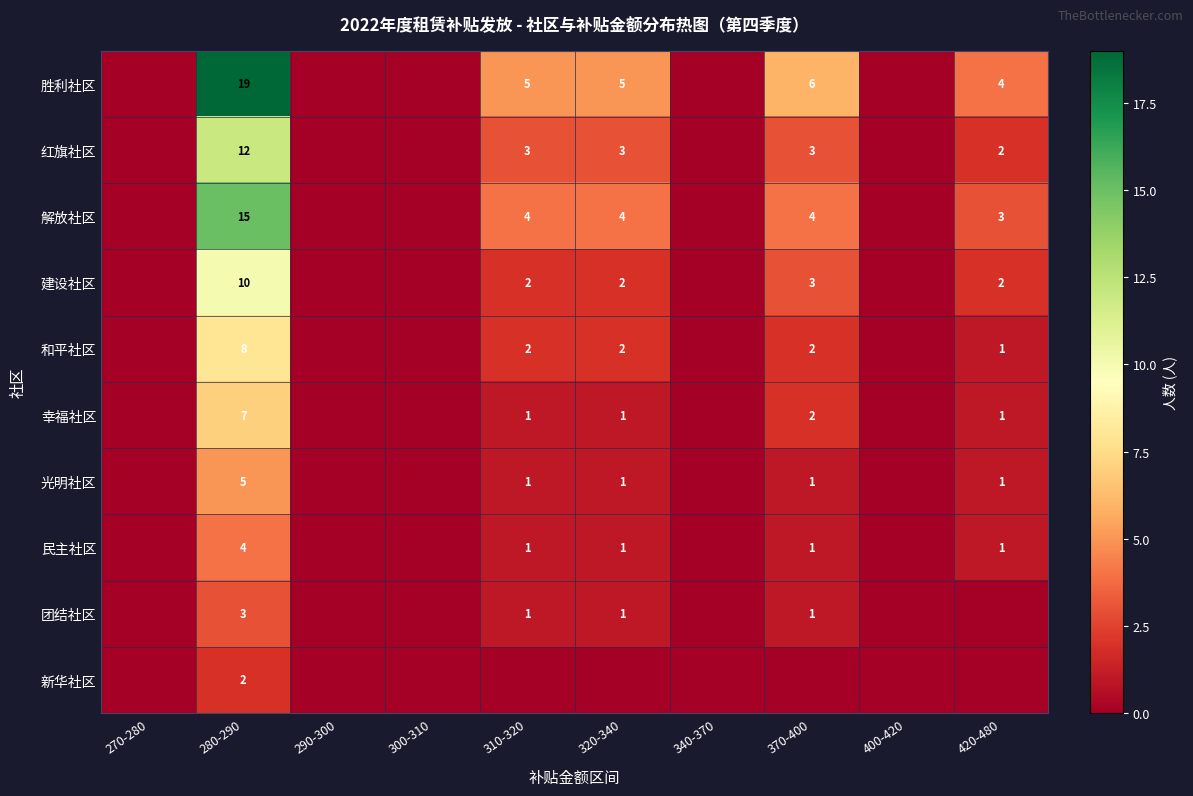

The 民主社区 series shows 1 at 280-290. True or false?

False